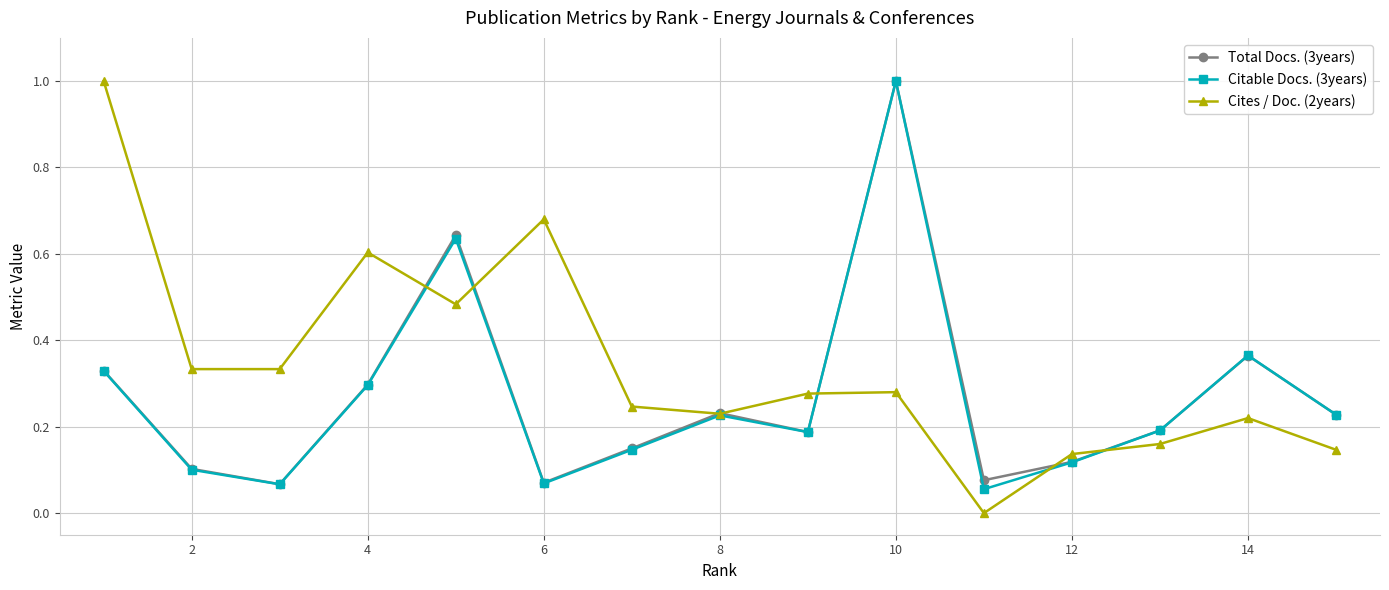

What are all the series names shown in the legend?

Total Docs. (3years), Citable Docs. (3years), Cites / Doc. (2years)